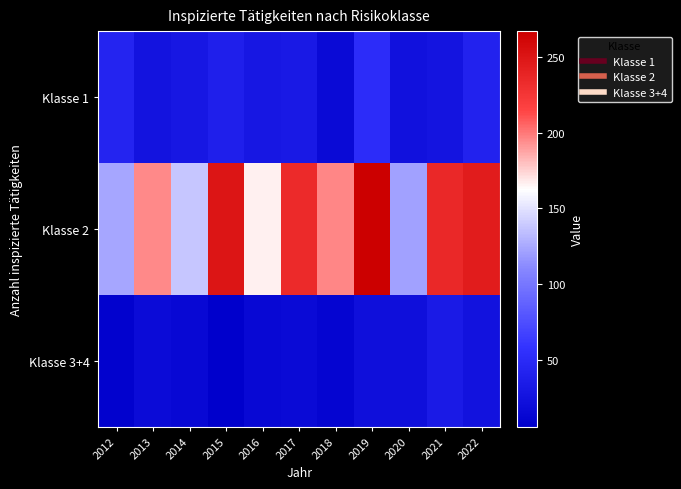

Rank the series by their maximum value, from highest to lowest.

Klasse 2, Klasse 1, Klasse 3+4